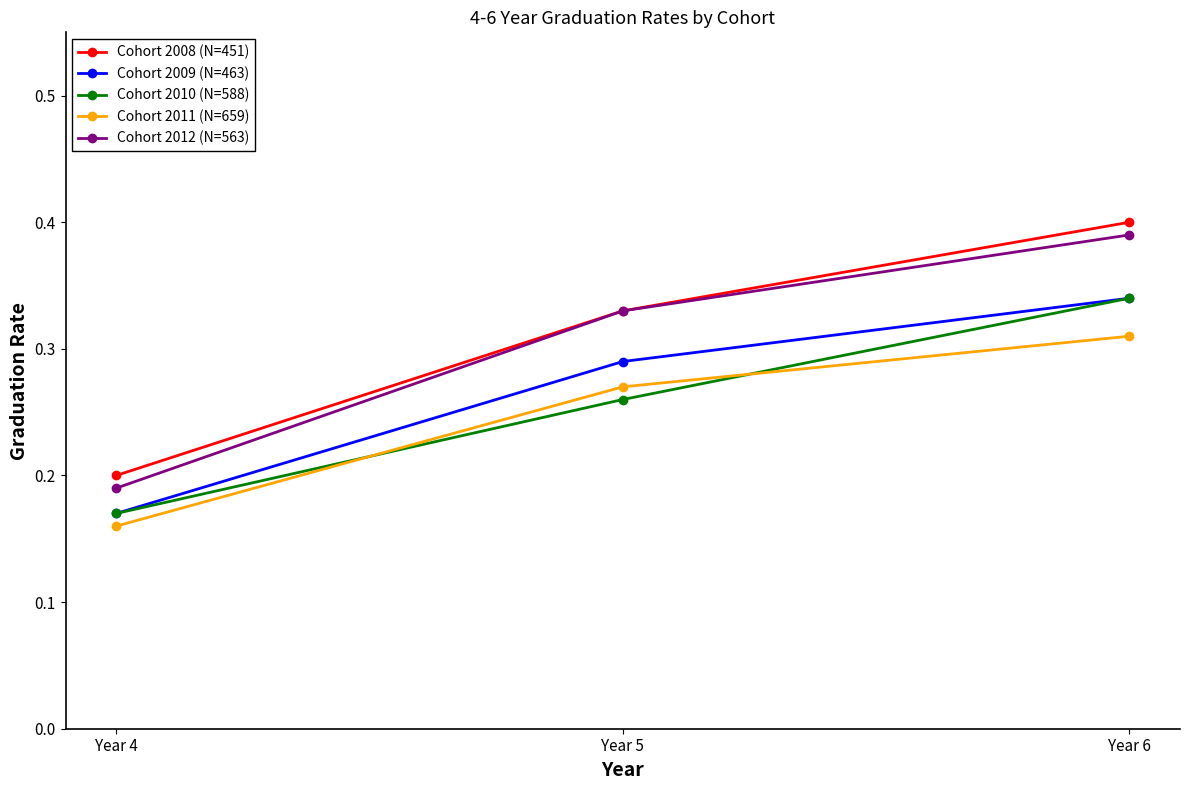

Does the chart display data point markers on the line(s)?

Yes